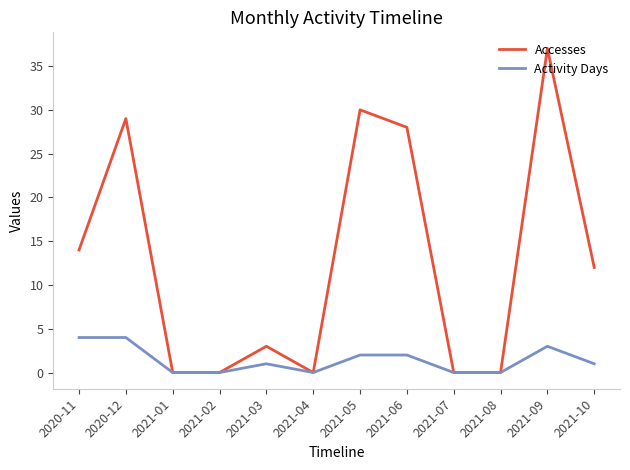

Reading right to left, what are all the values shown in this chart?

Accesses: 12	37	0	0	28	30	0	3	0	0	29	14
Activity Days: 1	3	0	0	2	2	0	1	0	0	4	4